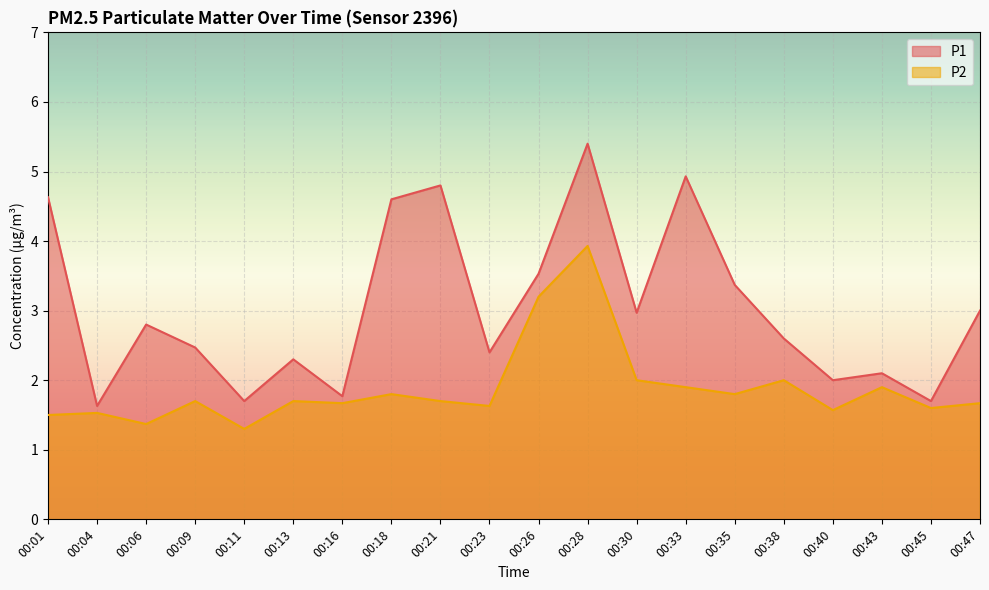

Is it true that P2 equals 1.9 at 00:26?

False